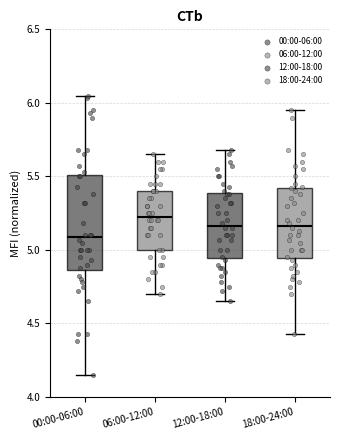

Where does the upper whisker of the box for 18:00-24:00 end on the y-axis? The values are not printed on the chart, so give them approximately, as read against the axis.

5.95